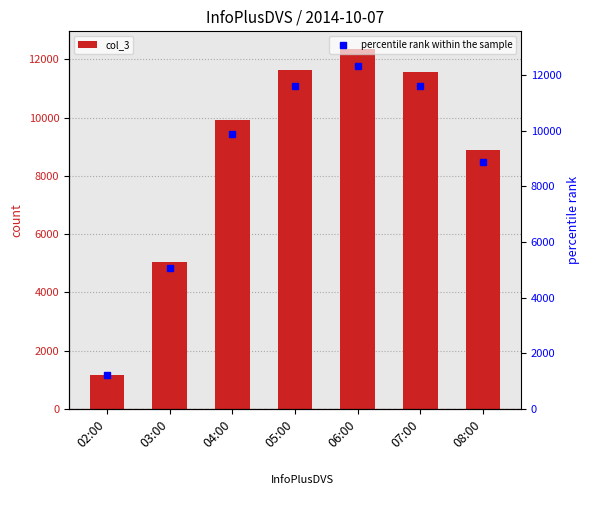

List the labels in order of percentile rank within the sample value, smallest first.

02:00, 03:00, 08:00, 04:00, 05:00, 07:00, 06:00